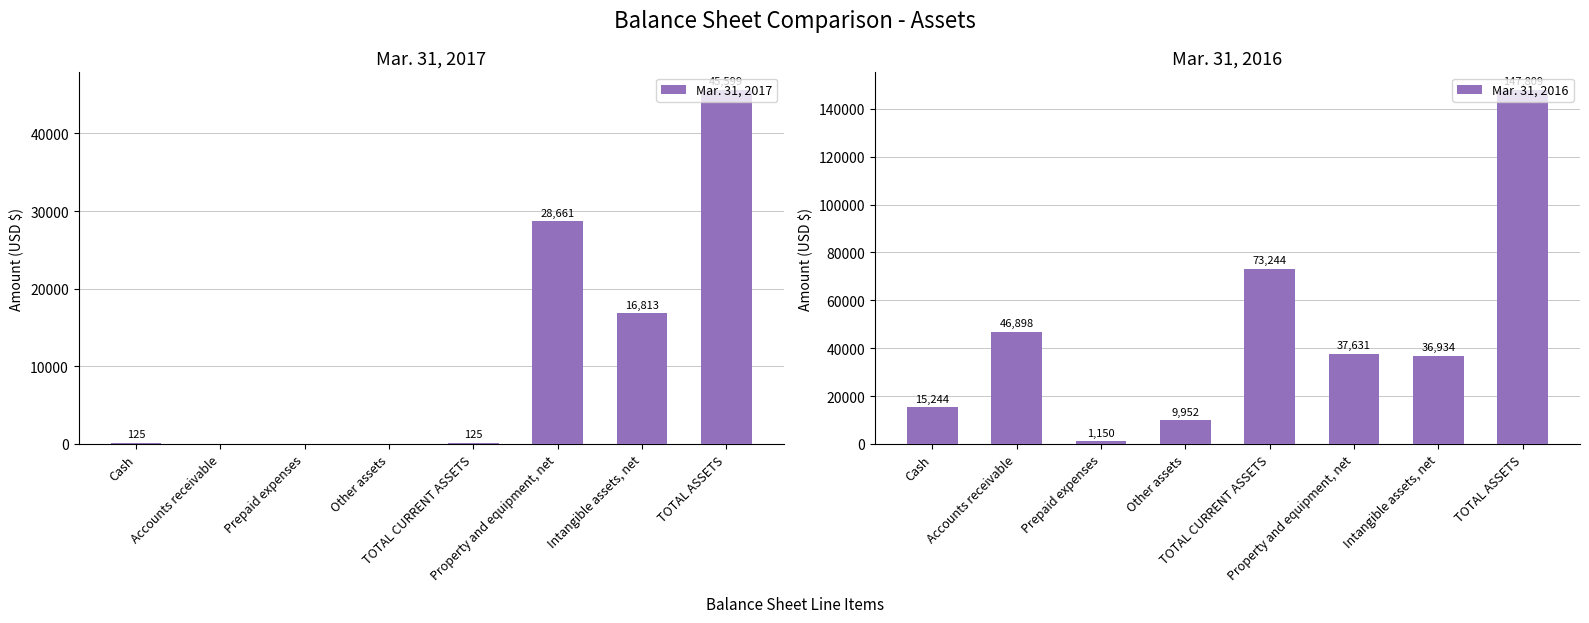

Which label corresponds to the smallest value in the chart?

Accounts receivable